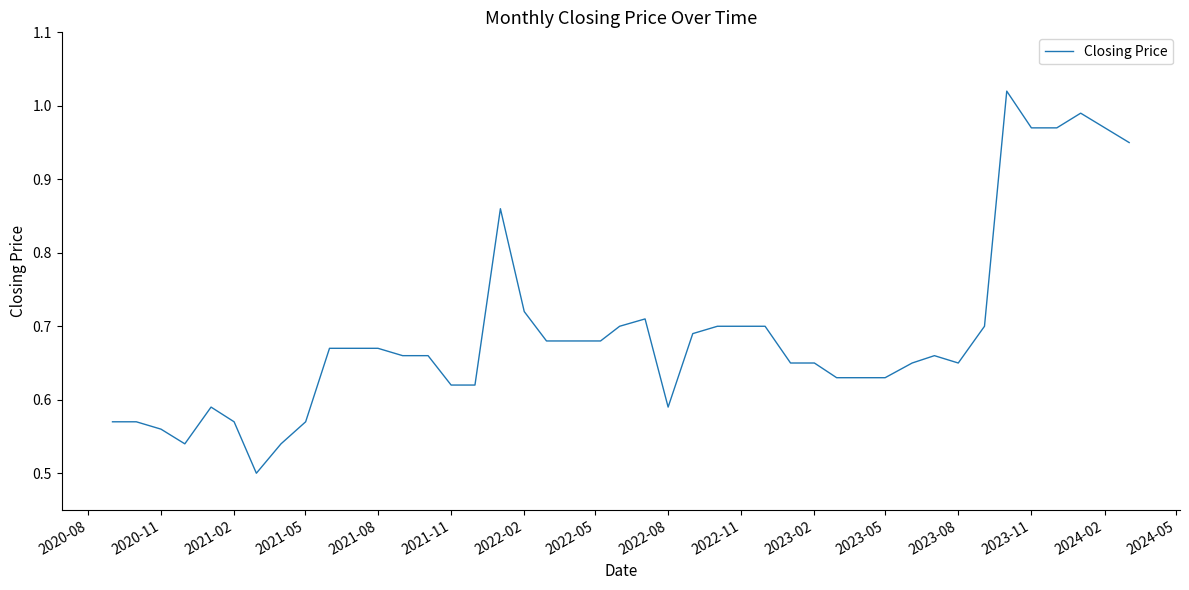

Does the chart display data point markers on the line(s)?

No